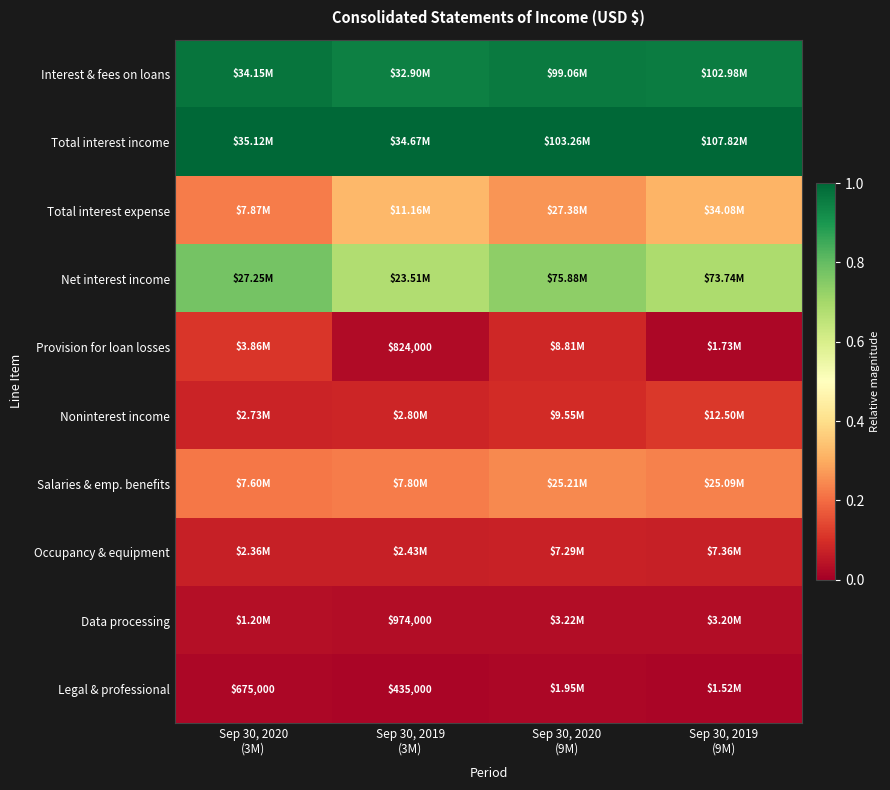

True or false: Total interest income has a value of 0.5 at Sep 30, 2020 (9M).

False